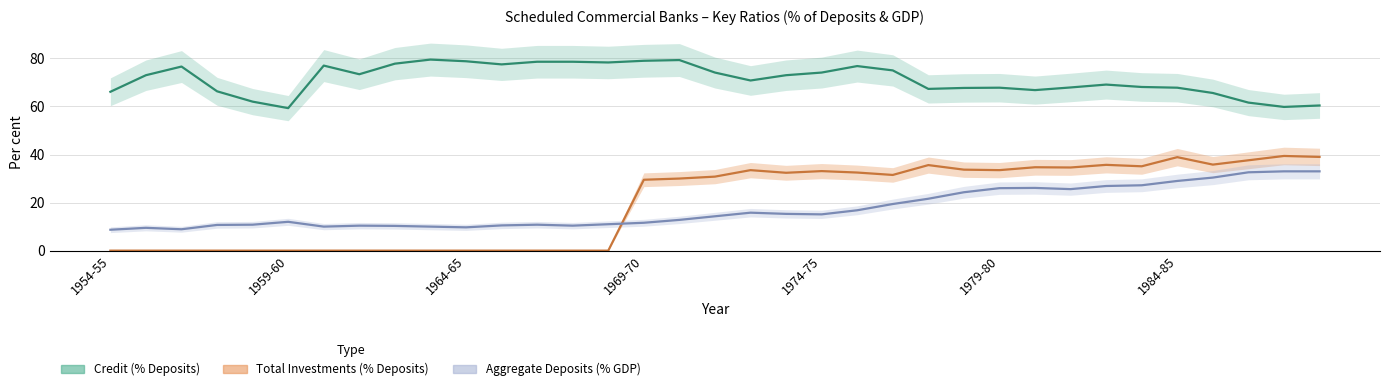

Rank the series at 1974-75 from lowest to highest value.

Aggregate Deposits (% GDP), Total Investments (% Deposits), Credit (% Deposits)